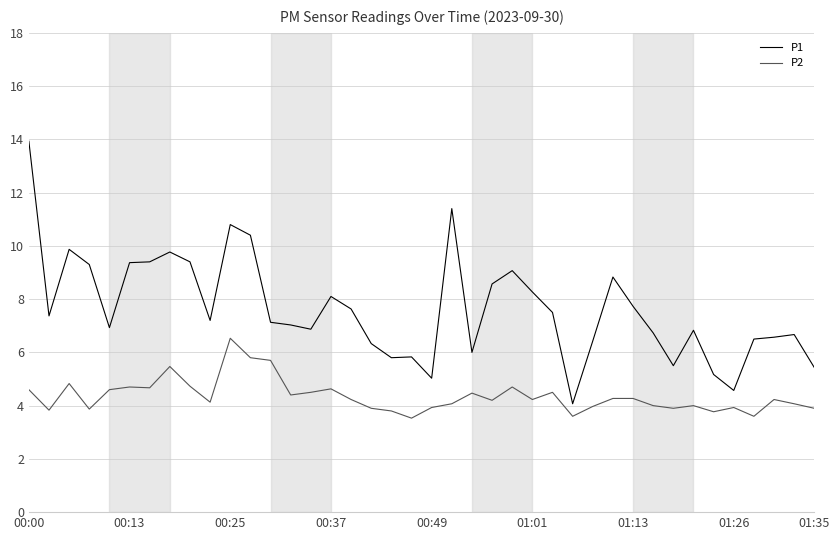

List the series in order of their peak value, highest first.

P1, P2